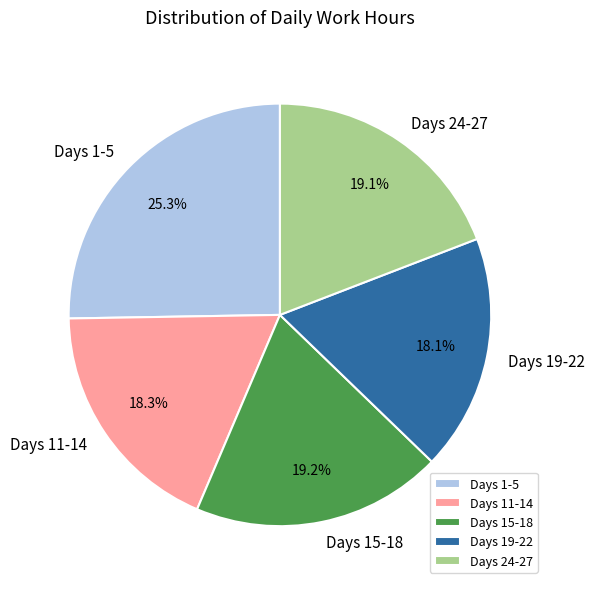

What is the total percentage of Days 15-18 and Days 19-22?

37.3%